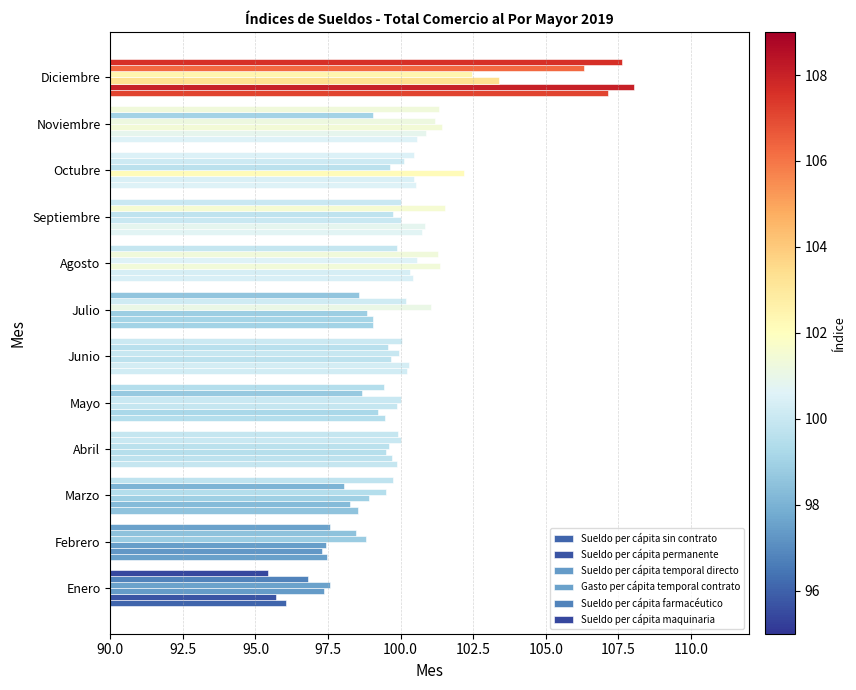

How many distinct data groups are displayed?

6